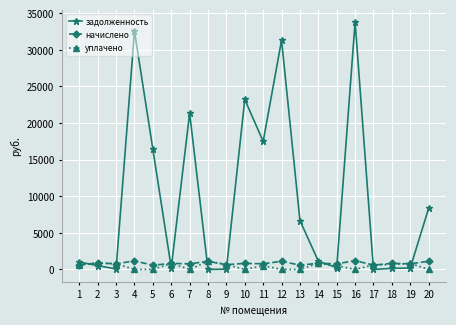

Which series has the largest total across all categories?

задолженность